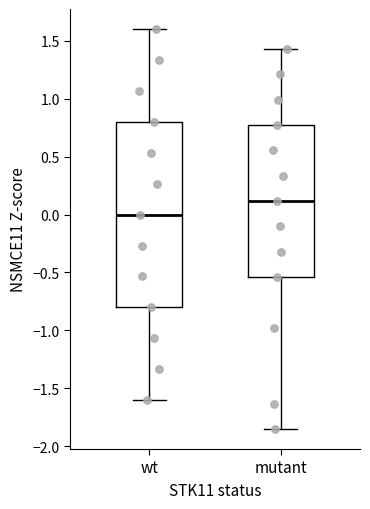

Reading left to right, transcribe this box plot: for each box, give where its median line is, the range the box spans, and where its two whiskers end, as read against the y-axis. The values are not printed on the chart, so give them approximately, as read against the axis.

wt: median 0.00, box -0.80 to 0.80, whiskers -1.60 to 1.60
mutant: median 0.10, box -0.55 to 0.75, whiskers -1.85 to 1.45